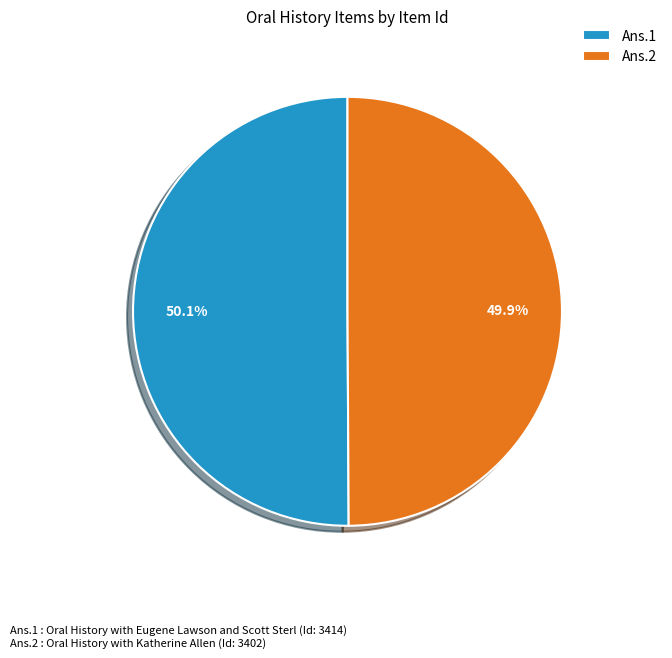

Does any single category account for the majority?

Yes